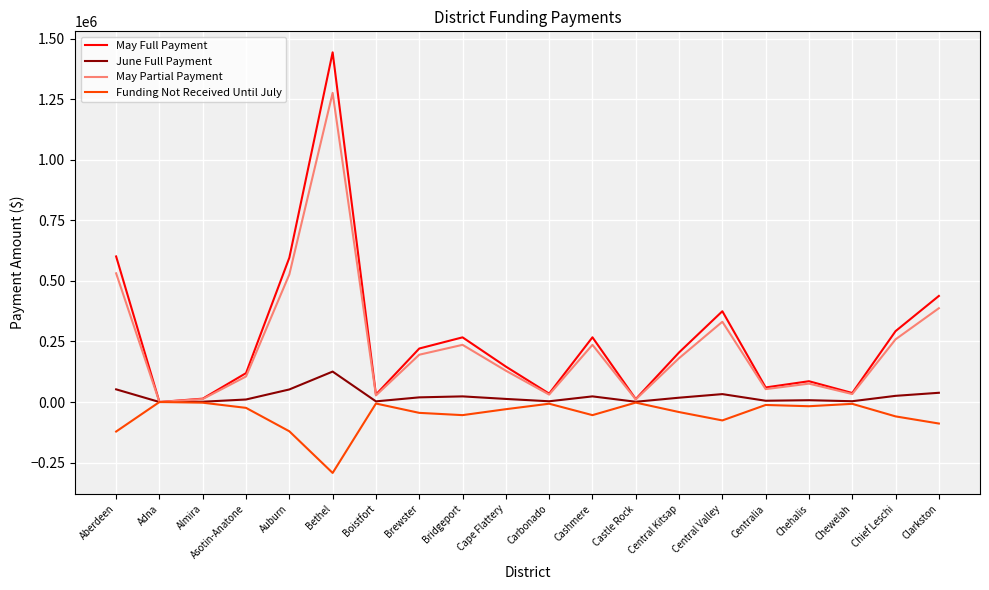

The May Partial Payment series shows 601952.5 at Bethel. True or false?

False